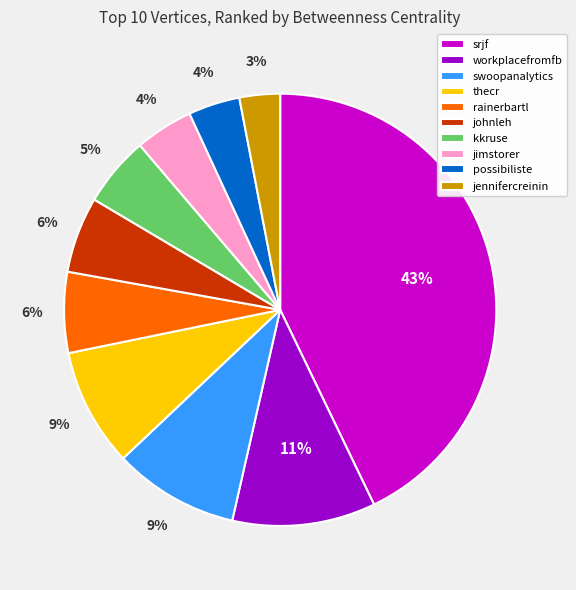

How many segments does this pie chart have?

10